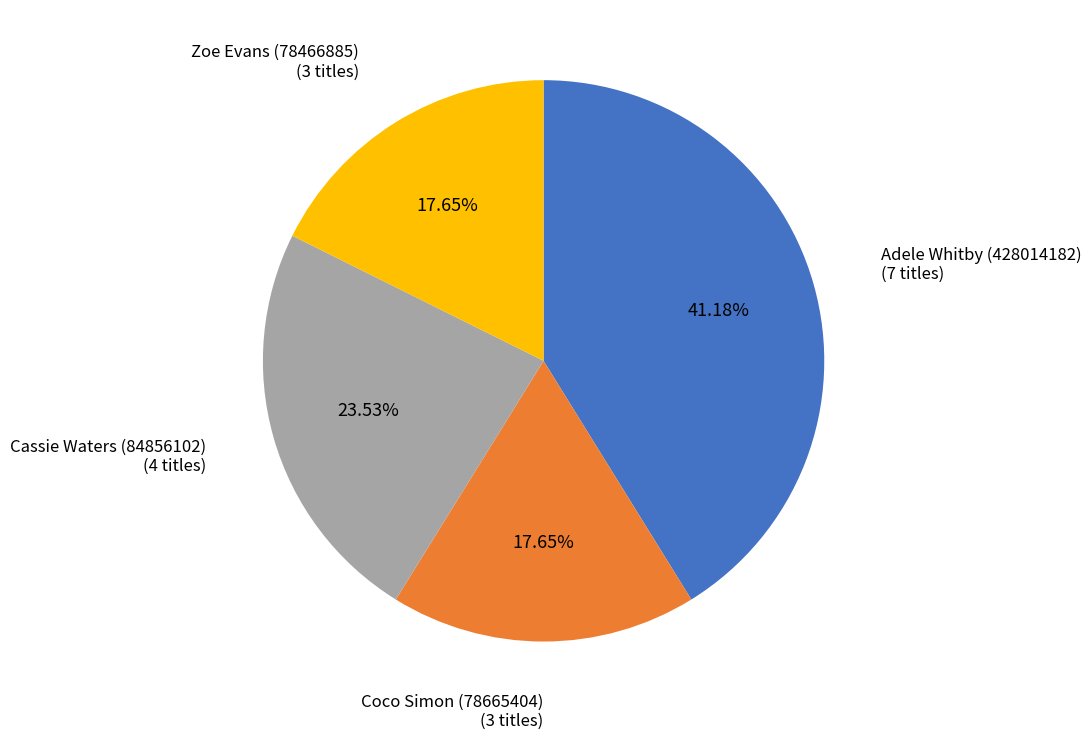

Does any single category account for the majority?

No